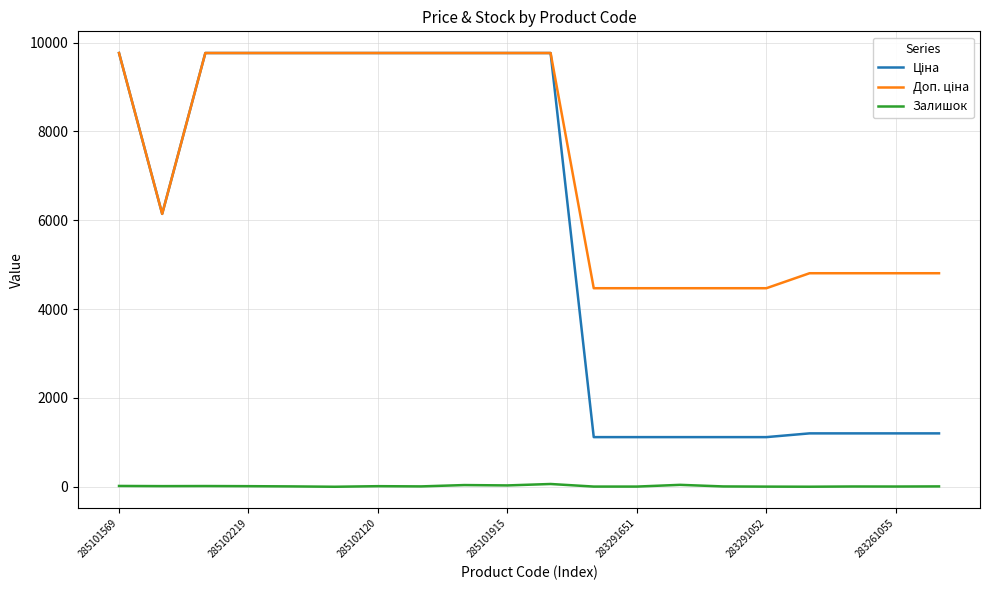

Does the chart display data point markers on the line(s)?

No